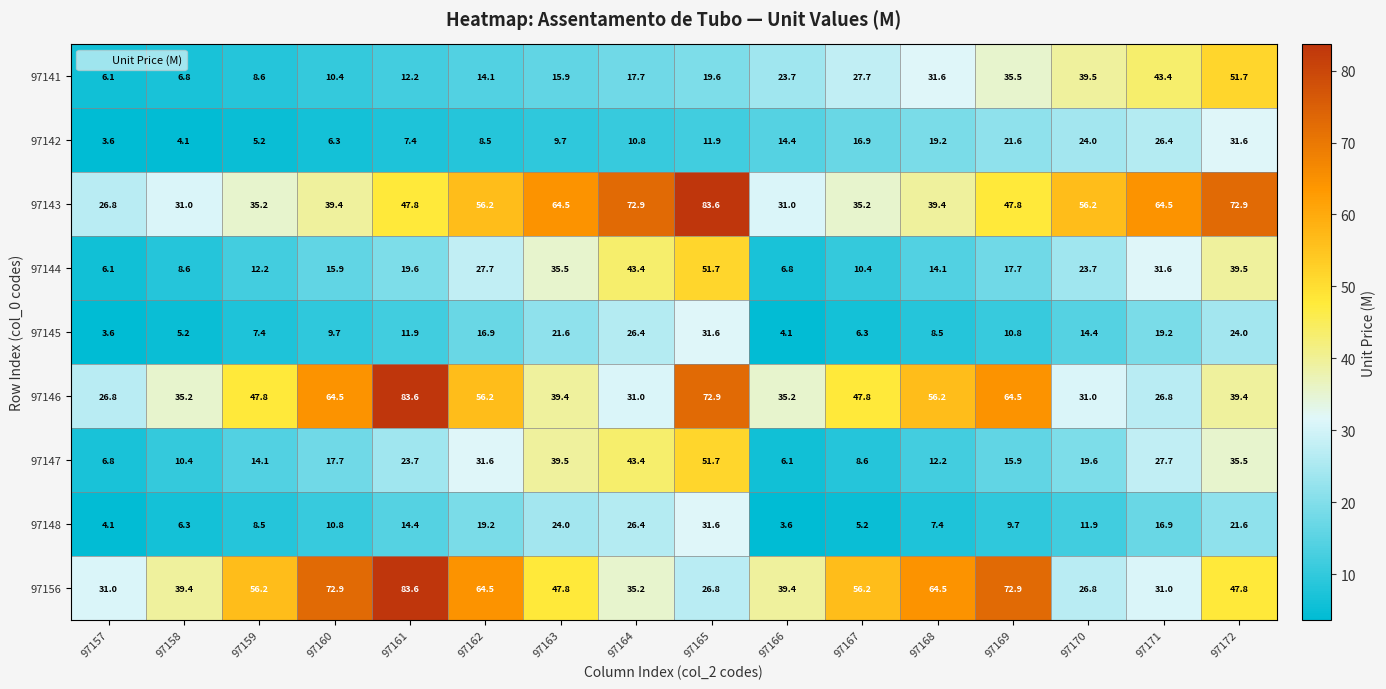

What is the spread (max minus min) of values at 97170?

44.3